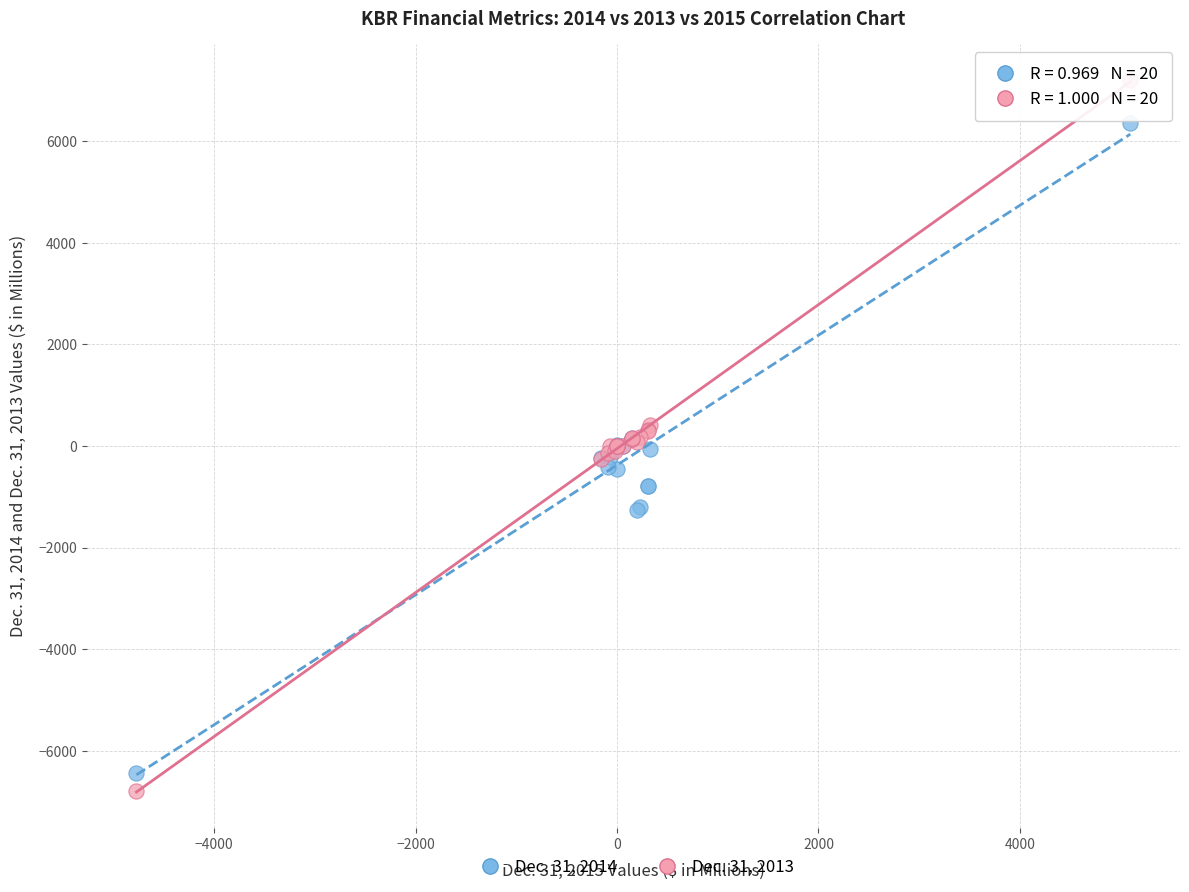

Which series has the largest Y range (max minus min)?

Dec. 31, 2013